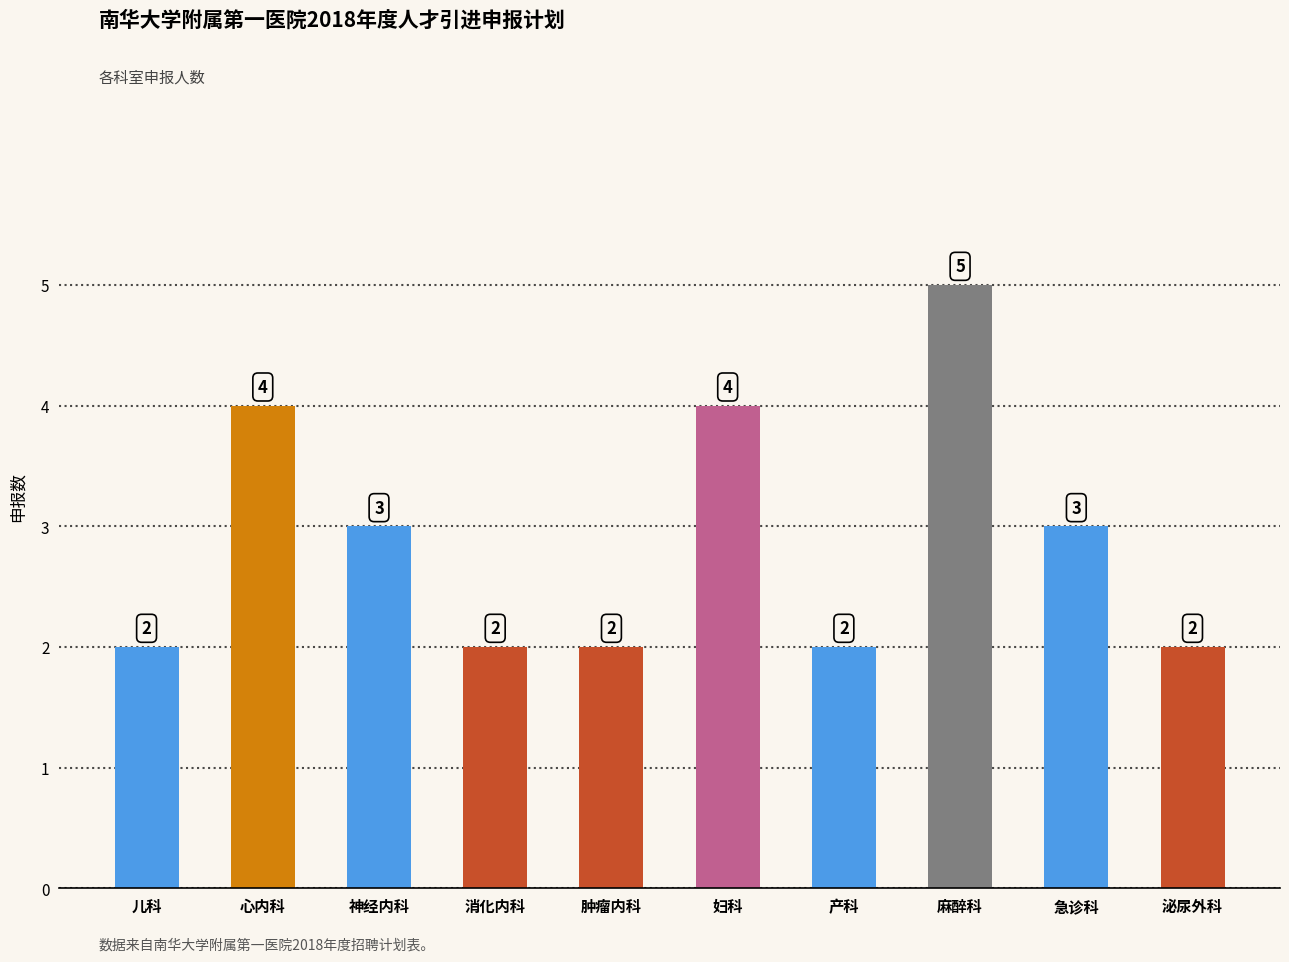

What is the label of the 8th bar from the right?

神经内科